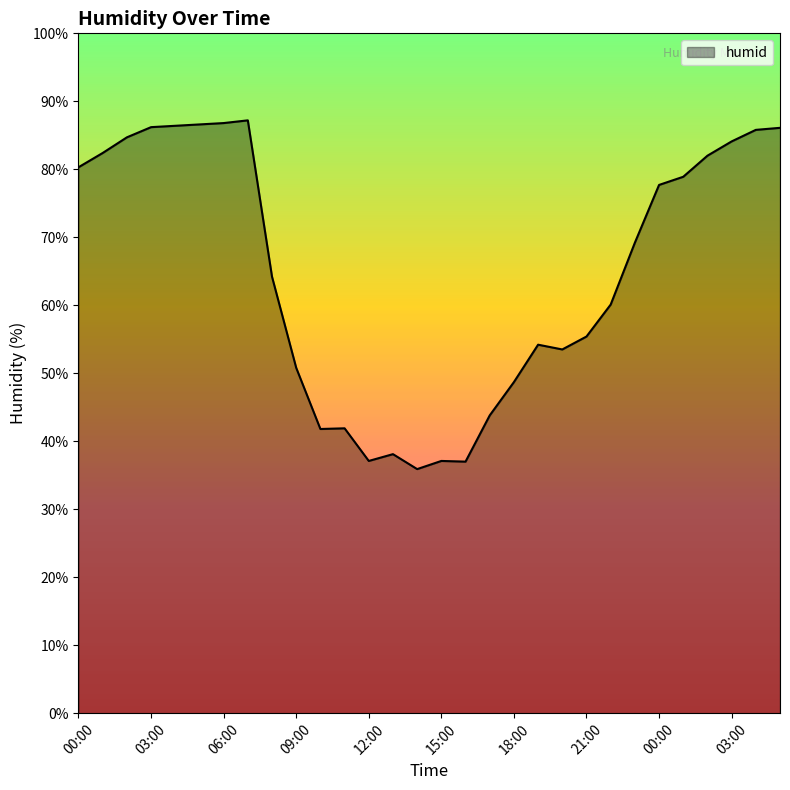

What is the difference between the maximum and minimum values?

51.3